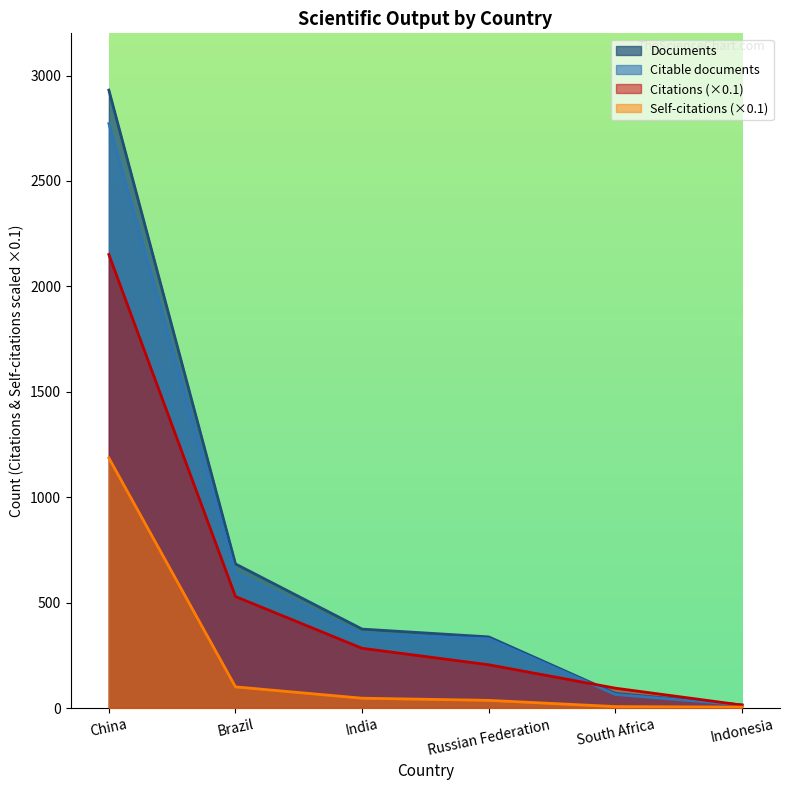

What value does the Citations series have at Indonesia?

14.6